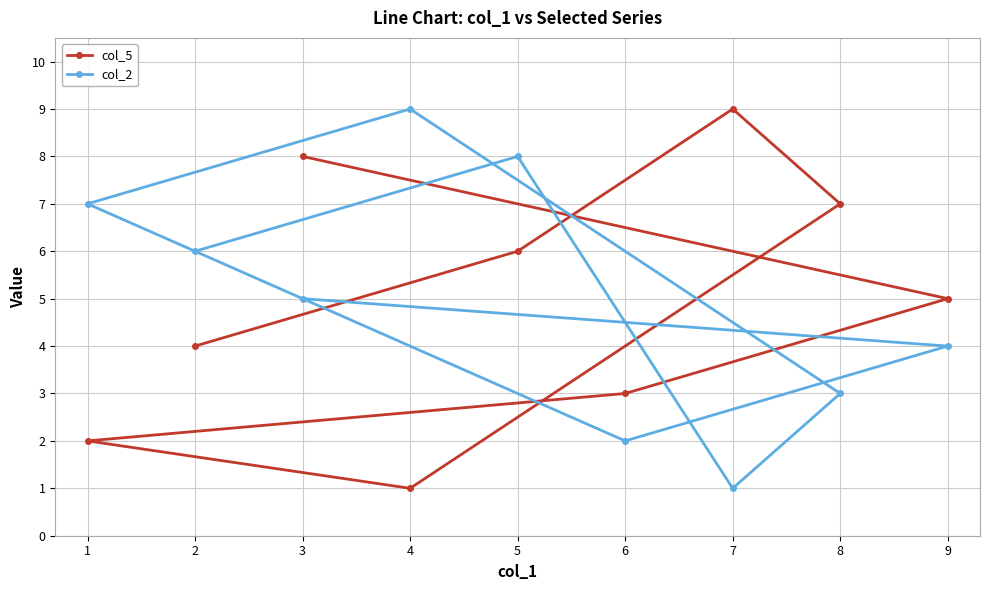

Where is the first local maximum for col_5?

7